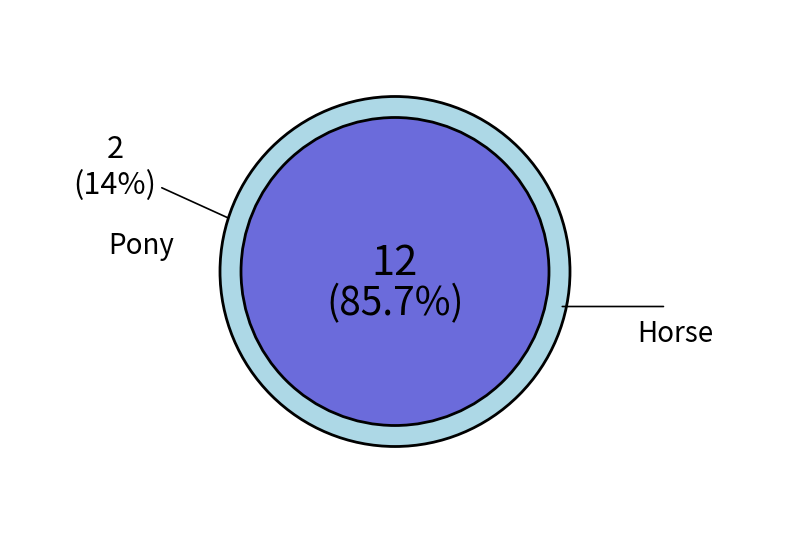

Is it true that Horse is 95% of the pie?

False